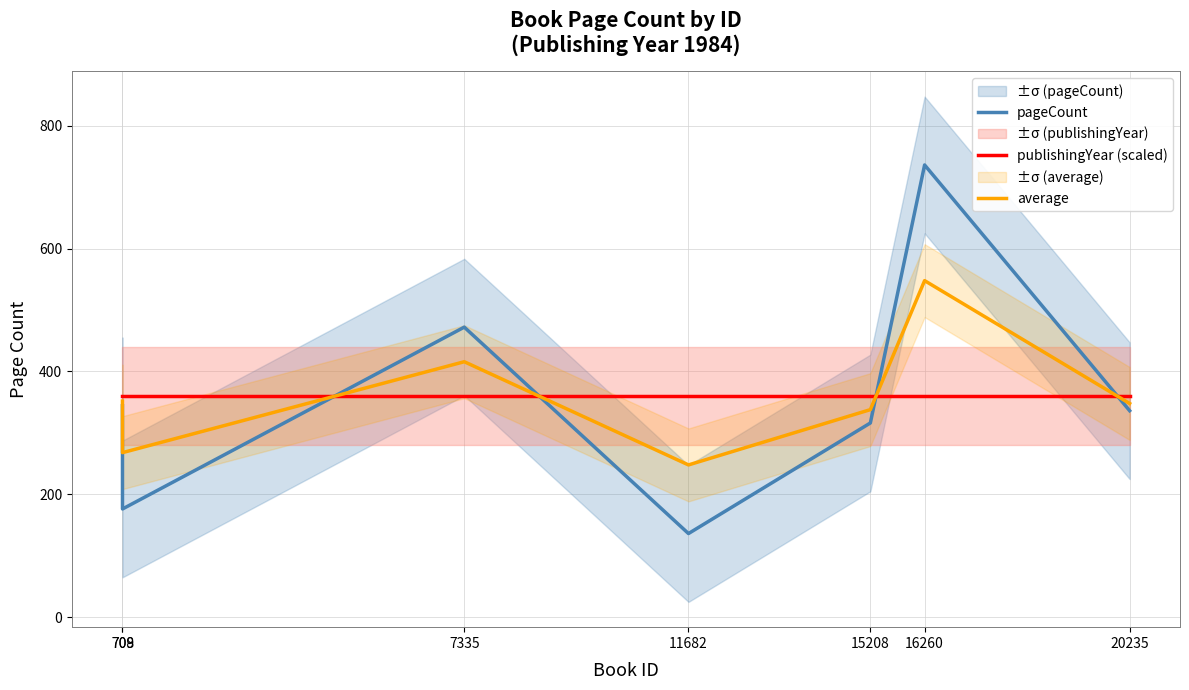

Reading right to left, what are all the values shown in this chart?

pageCount: 20235=336.0	16260=736.0	15208=316.0	11682=136.0	7335=472.0	709=176.0	708=344.0
publishingYear (scaled): 20235=359.4	16260=359.4	15208=359.4	11682=359.4	7335=359.4	709=359.4	708=359.4
average: 20235=347.7	16260=547.7	15208=337.7	11682=247.7	7335=415.7	709=267.7	708=351.7